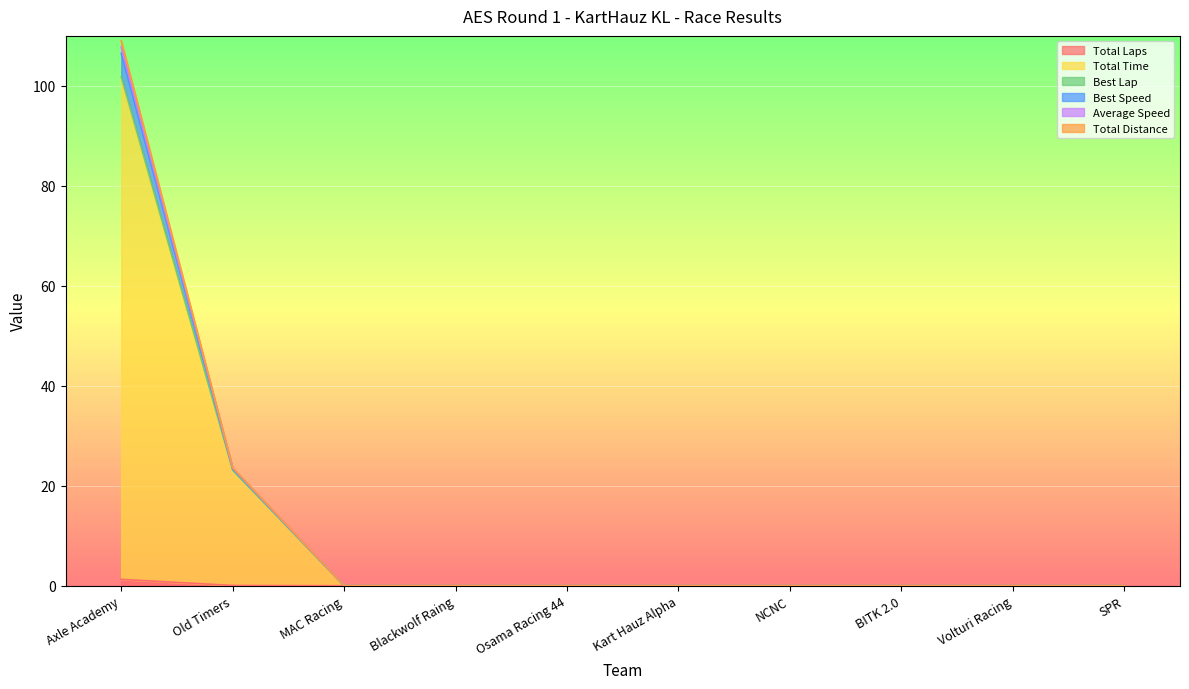

Is it true that Total Laps equals 0.0 at Volturi Racing?

True